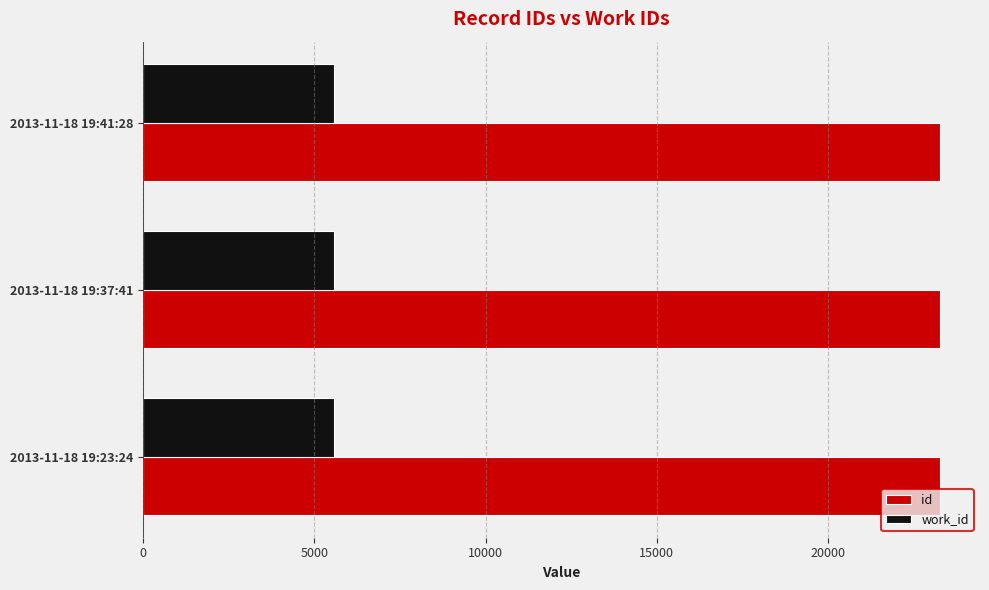

Rank the series by their average value, from lowest to highest.

work_id, id